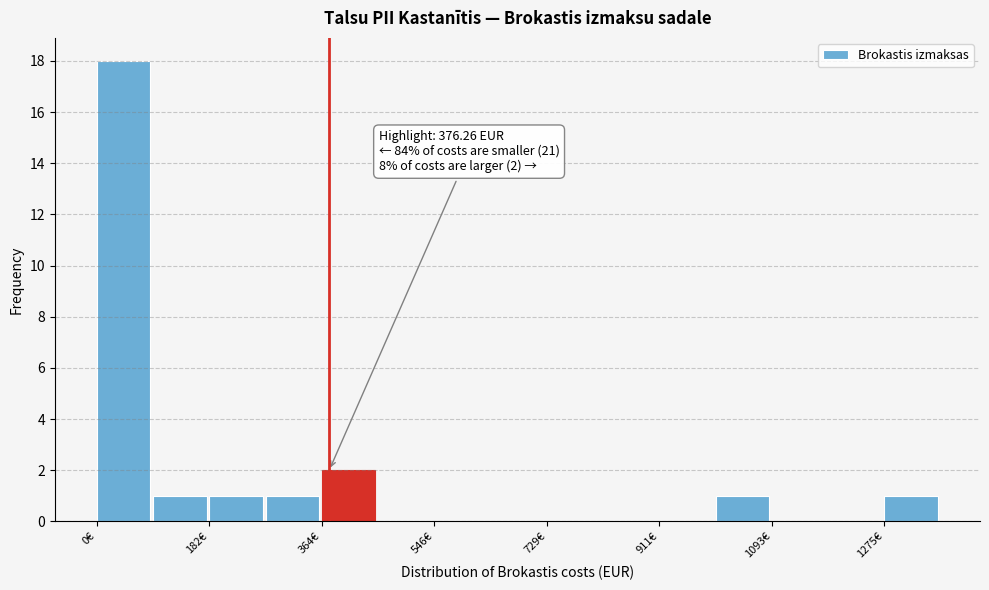

Which range on the x-axis has the tallest bar?

0 to 100